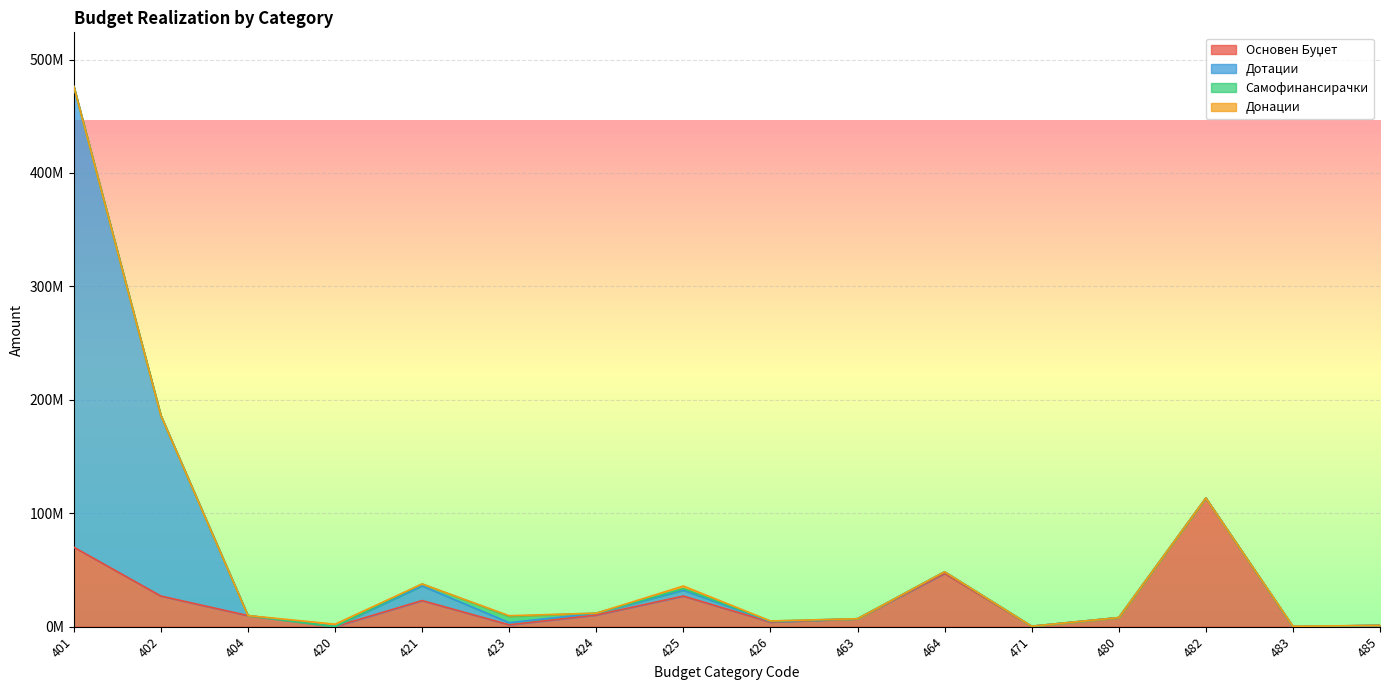

Reading left to right, extract all data points from this chart.

Основен Буџет: 401=70081588	402=27015129	404=9792858	420=74653	421=23031974	423=1684134	424=10295845	425=27010094	426=4057525	463=7001000	464=46990798	471=401000	480=8013180	482=113402636	483=69620	485=1162215
Дотации: 401=406265843	402=159121298	404=0	420=8500	421=12908665	423=1897939	424=1523866	425=5126678	426=508712	463=0	464=1429465	471=0	480=0	482=0	483=0	485=0
Самофинансирачки: 401=0	402=0	404=0	420=0	421=1730245	423=5489478	424=108827	425=1392670	426=392822	463=0	464=8400	471=0	480=0	482=0	483=0	485=0
Донации: 401=0	402=0	404=0	420=2134374	421=0	423=596371	424=0	425=2338958	426=65270	463=0	464=0	471=0	480=0	482=0	483=294575	485=0